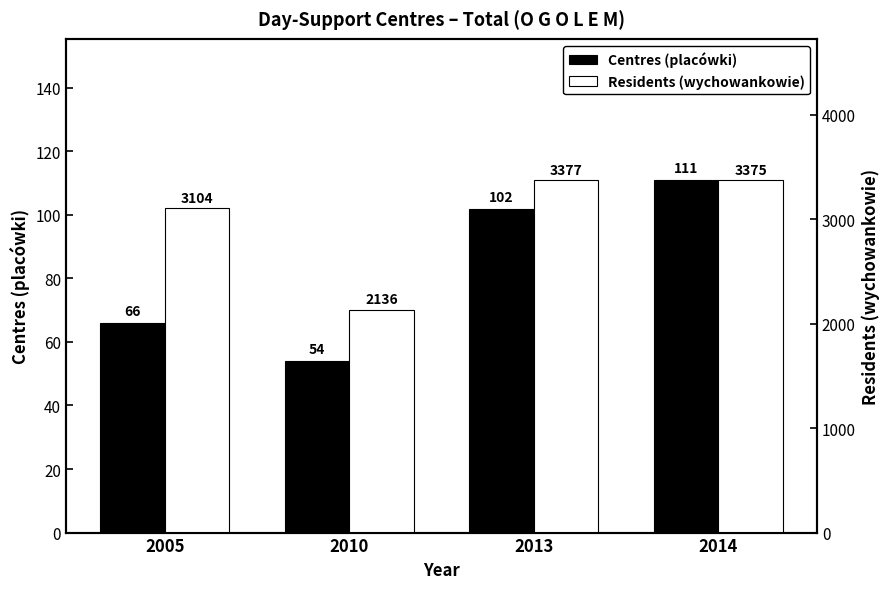

Reading left to right, list all the values displayed in this chart.

Centres (placówki): 2005=66	2010=54	2013=102	2014=111
Residents (wychowankowie): 2005=3104	2010=2136	2013=3377	2014=3375